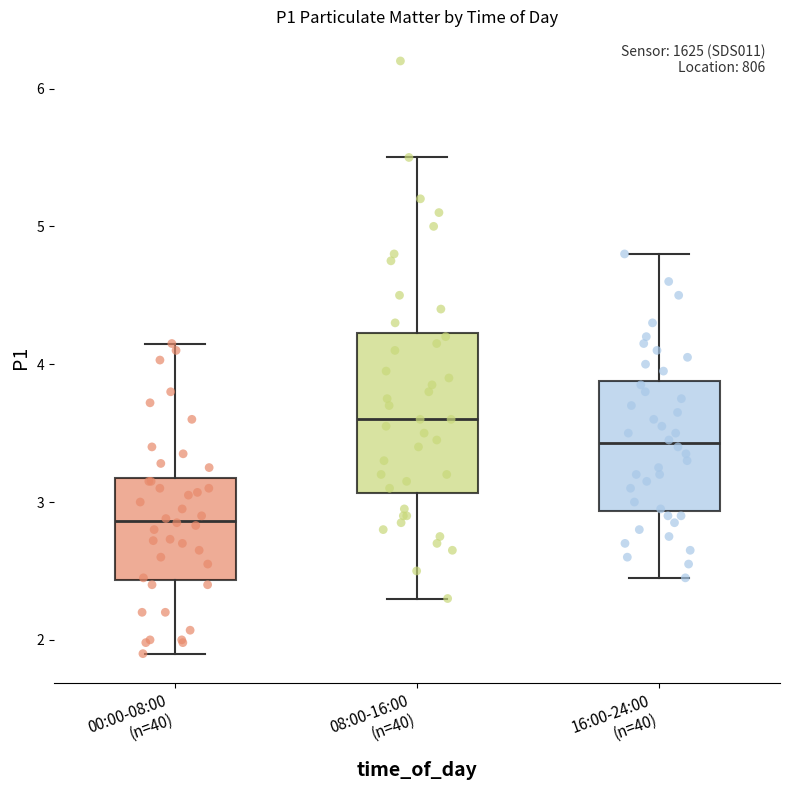

Which box has the highest median line?

08:00-16:00 (n=40)